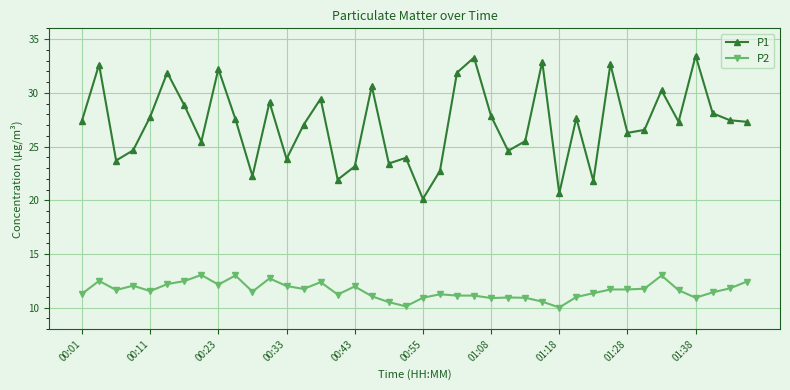

What is the difference between the second highest and second lowest values in the P2 series?

2.9